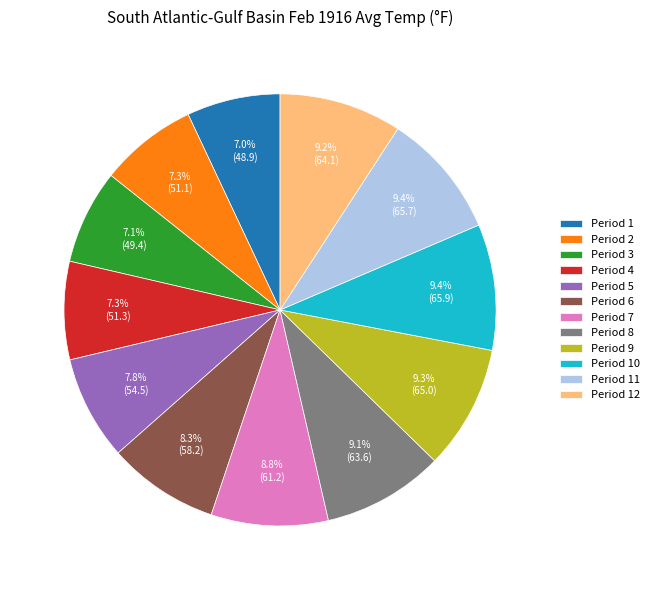

What is the ratio of the value at Period 6 to the value at Period 12?

0.9